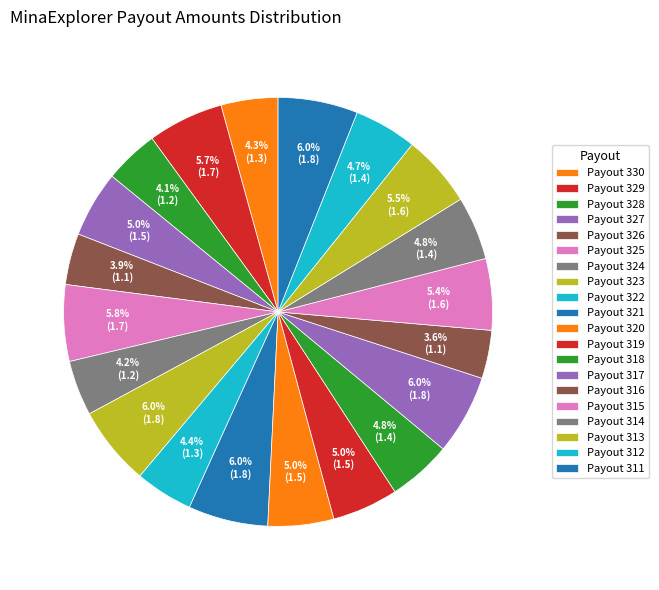

What is the ratio of the value at Payout 313 to the value at Payout 324?

1.3